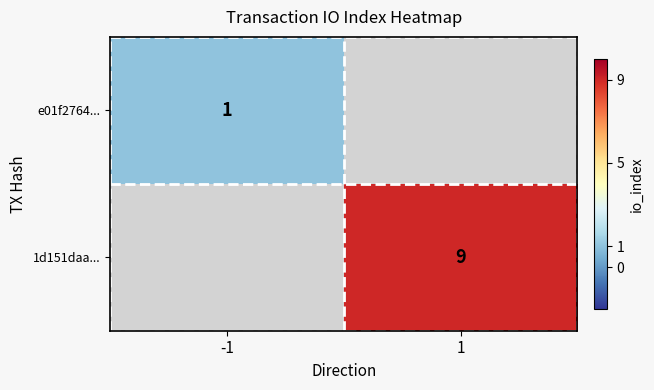

How many series are shown in this chart?

2